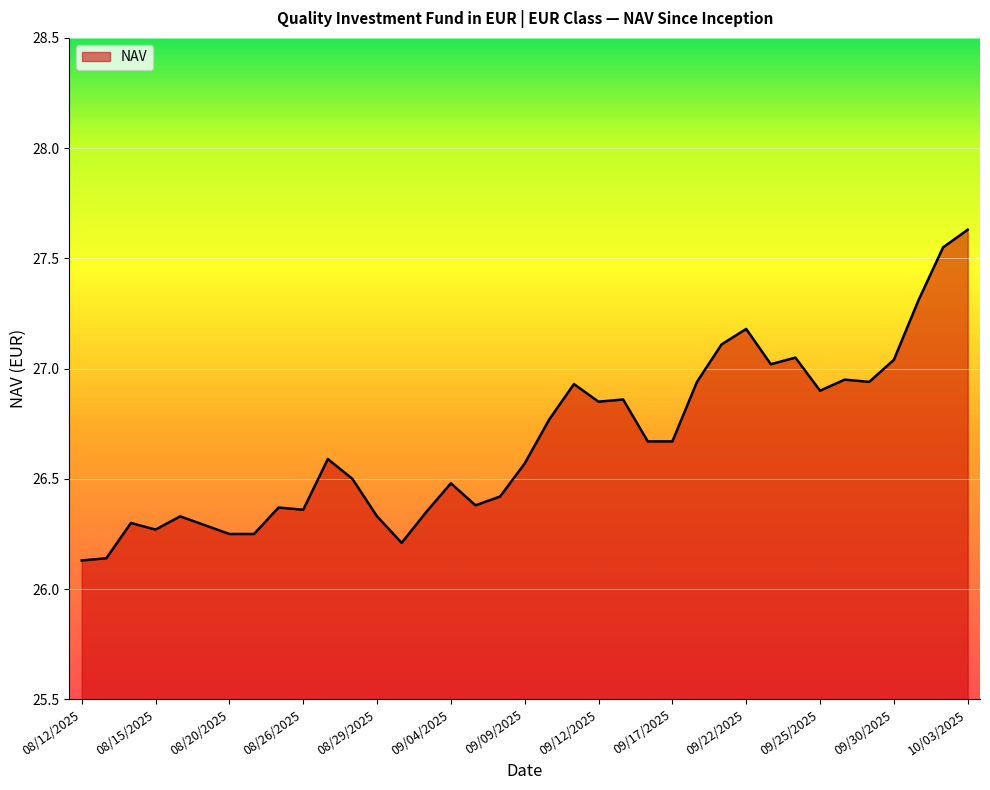

What is the difference between the maximum and minimum values?

1.5